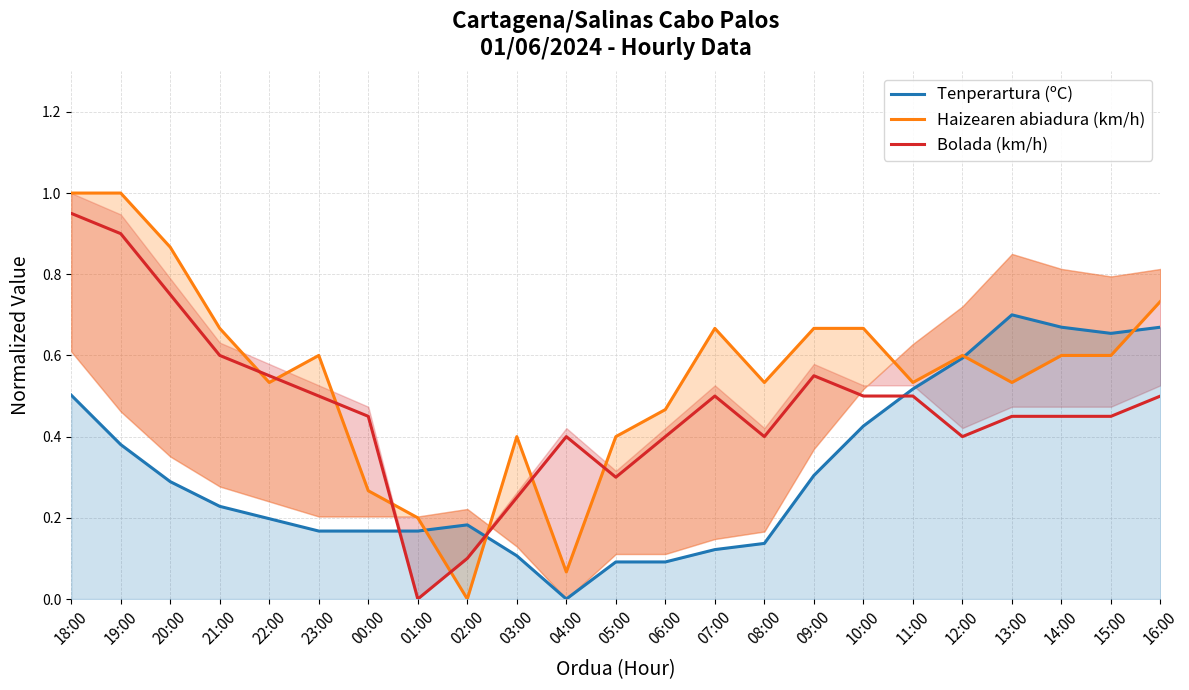

At 02:00, list the series in order from largest to smallest.

Tenperartura (ºC), Bolada (km/h), Haizearen abiadura (km/h)